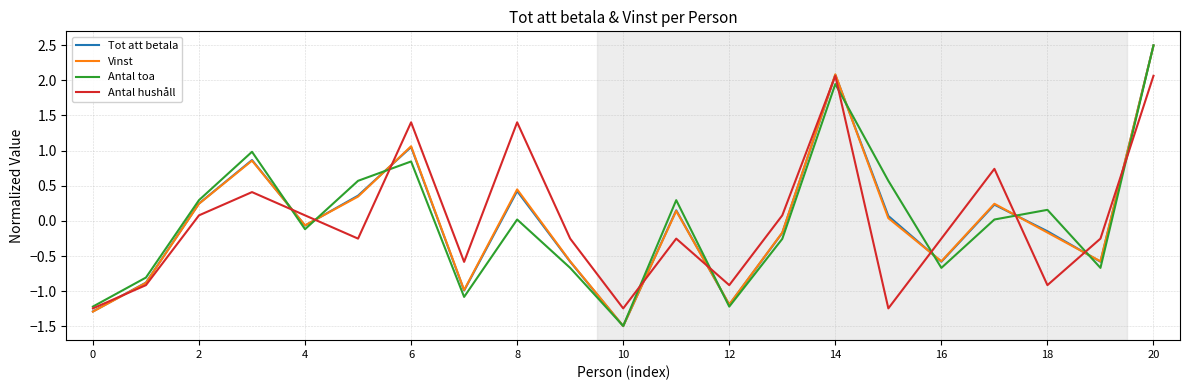

Which series has the widest spread of values?

Tot att betala